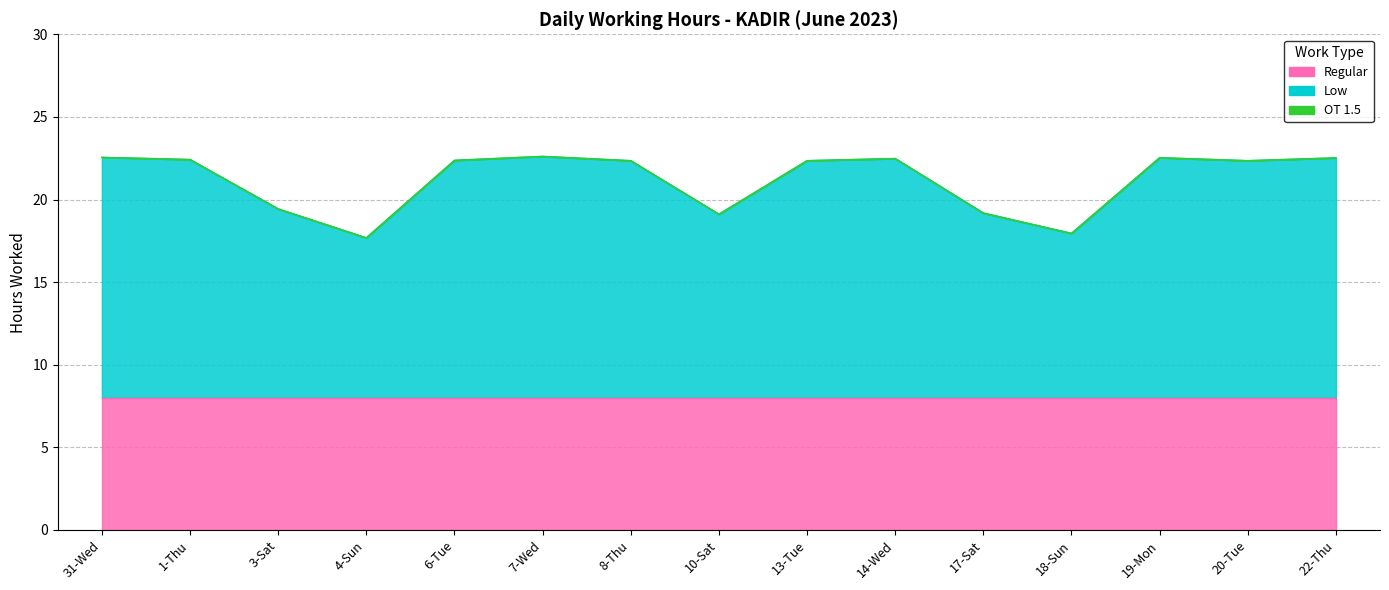

Between 31-Wed and 14-Wed, which series saw the biggest shift?

Low